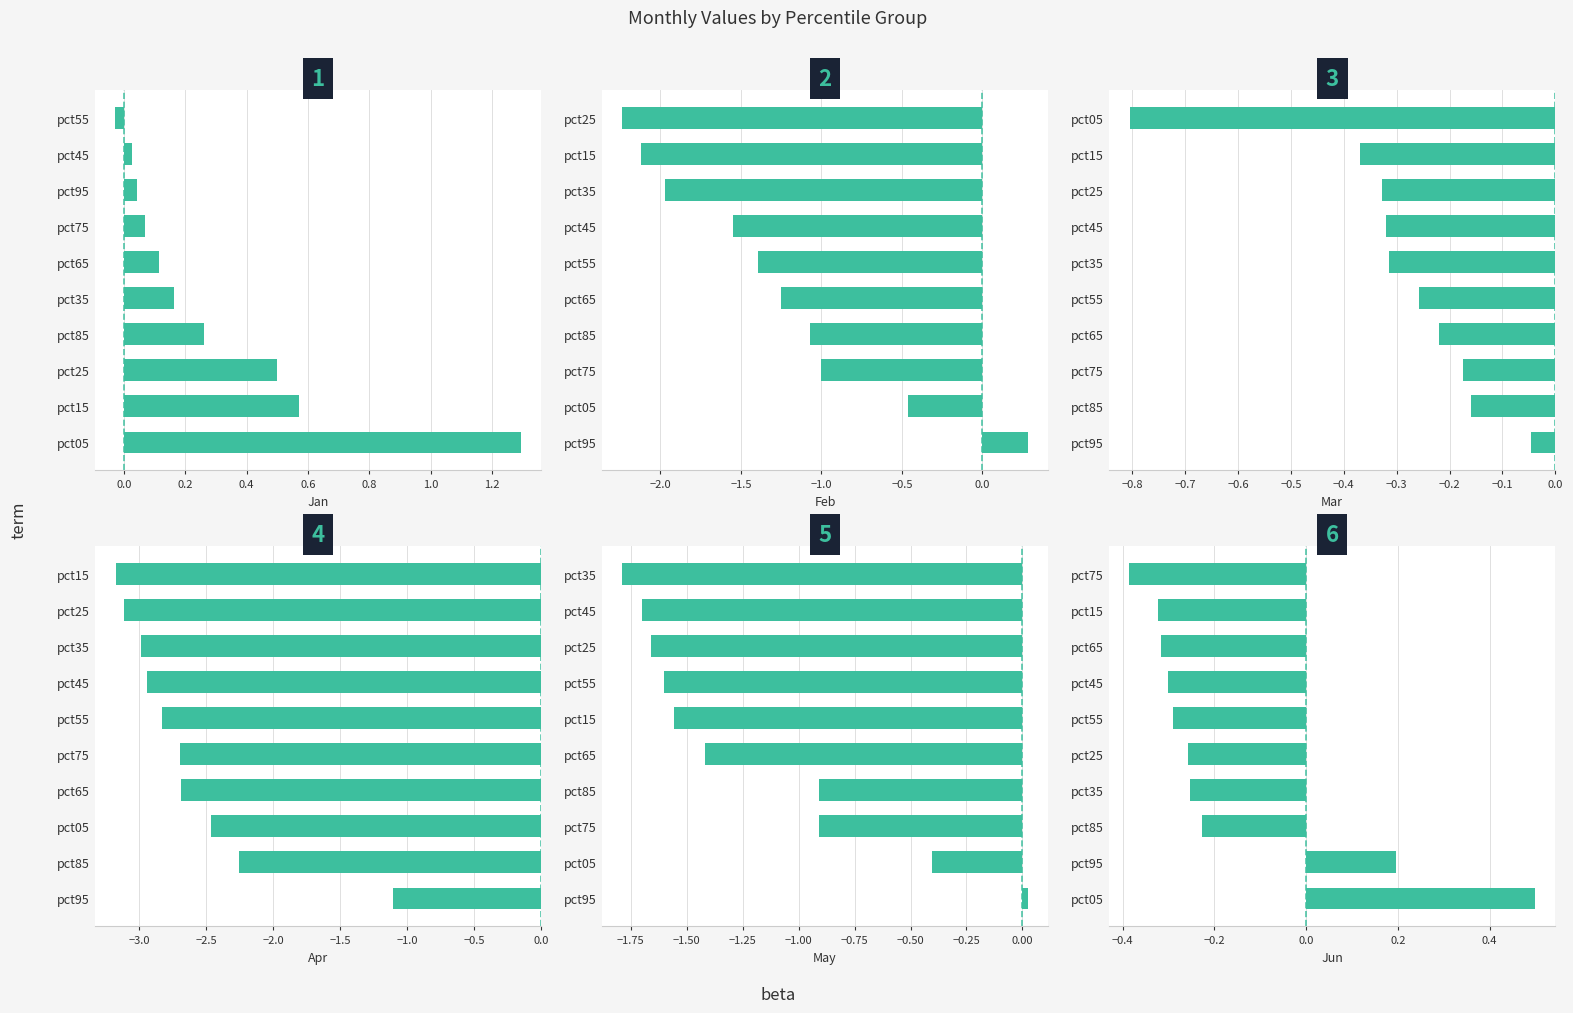

Which series has the largest total across all categories?

Jan